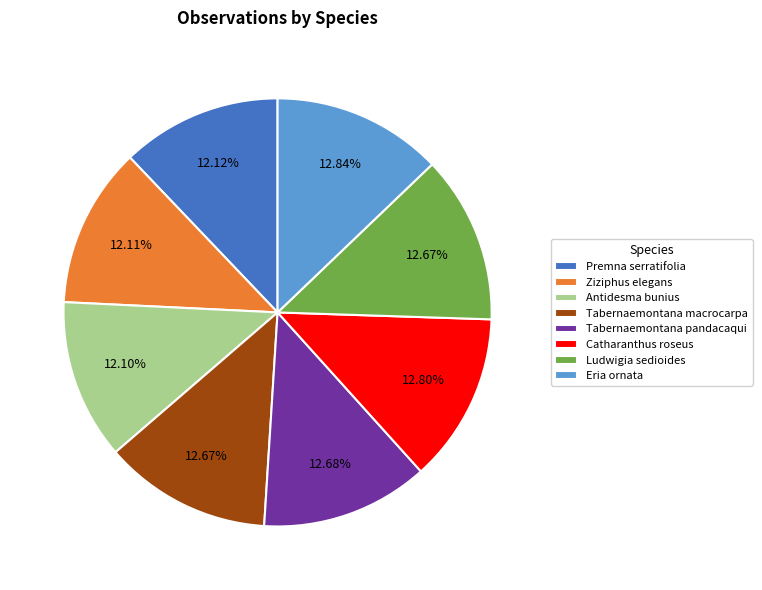

How many segments does this pie chart have?

8